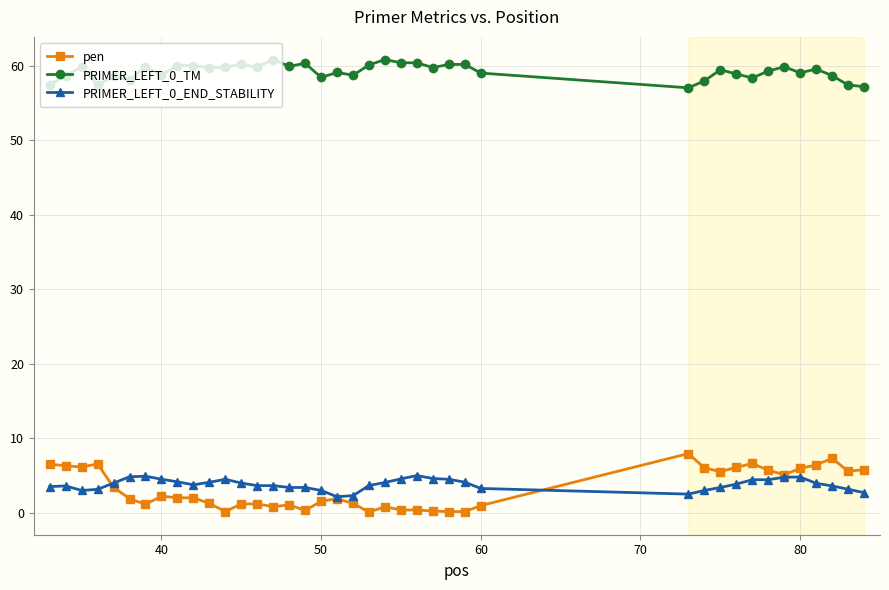

What is the lowest value of the PRIMER_LEFT_0_TM series?

57.0